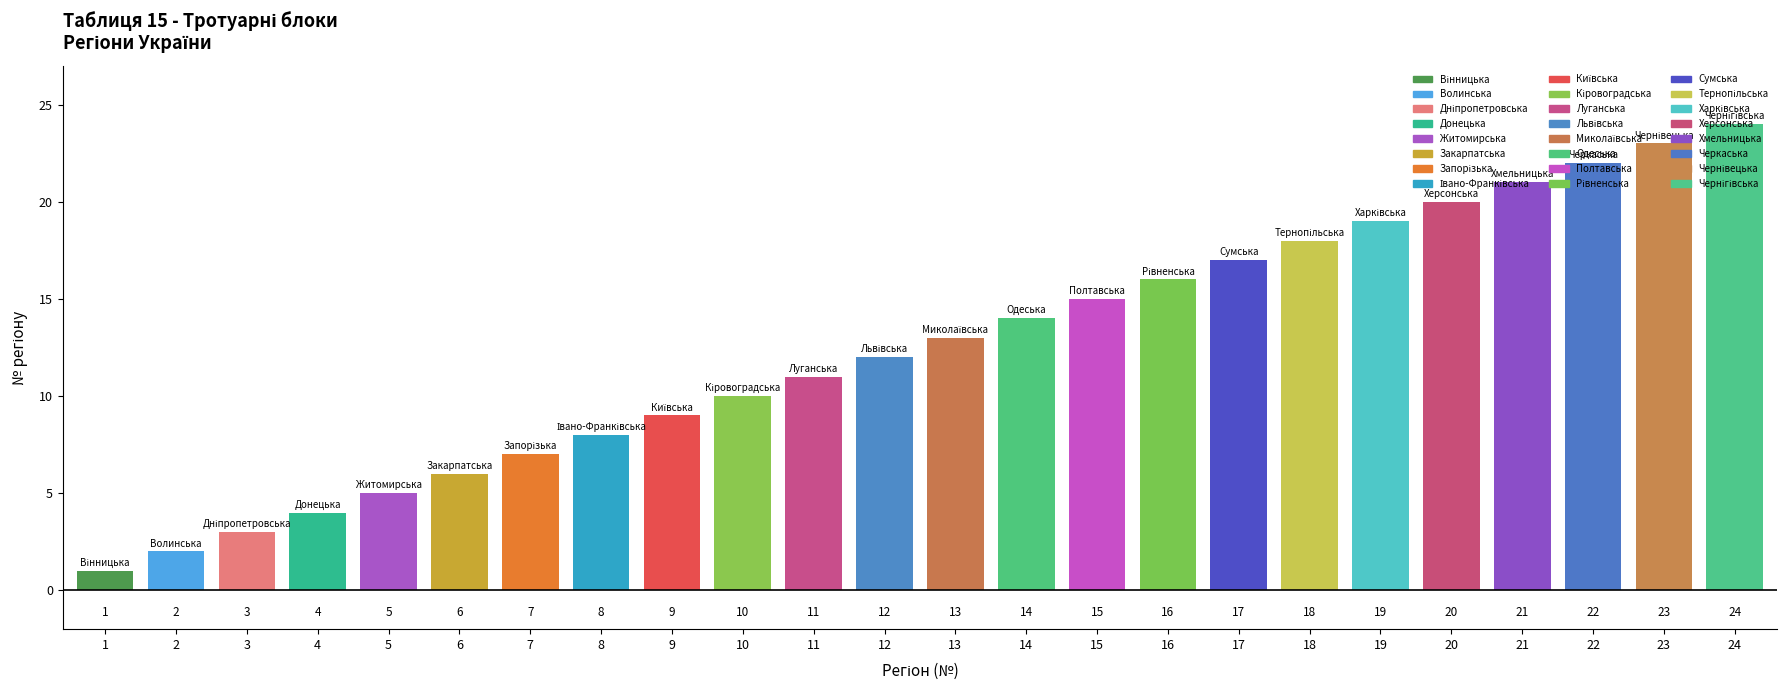

Rank the categories by value from lowest to highest.

Вінницька, Волинська, Дніпропетровська, Донецька, Житомирська, Закарпатська, Запорізька, Івано-Франківська, Київська, Кіровоградська, Луганська, Львівська, Миколаївська, Одеська, Полтавська, Рівненська, Сумська, Тернопільська, Харківська, Херсонська, Хмельницька, Черкаська, Чернівецька, Чернігівська